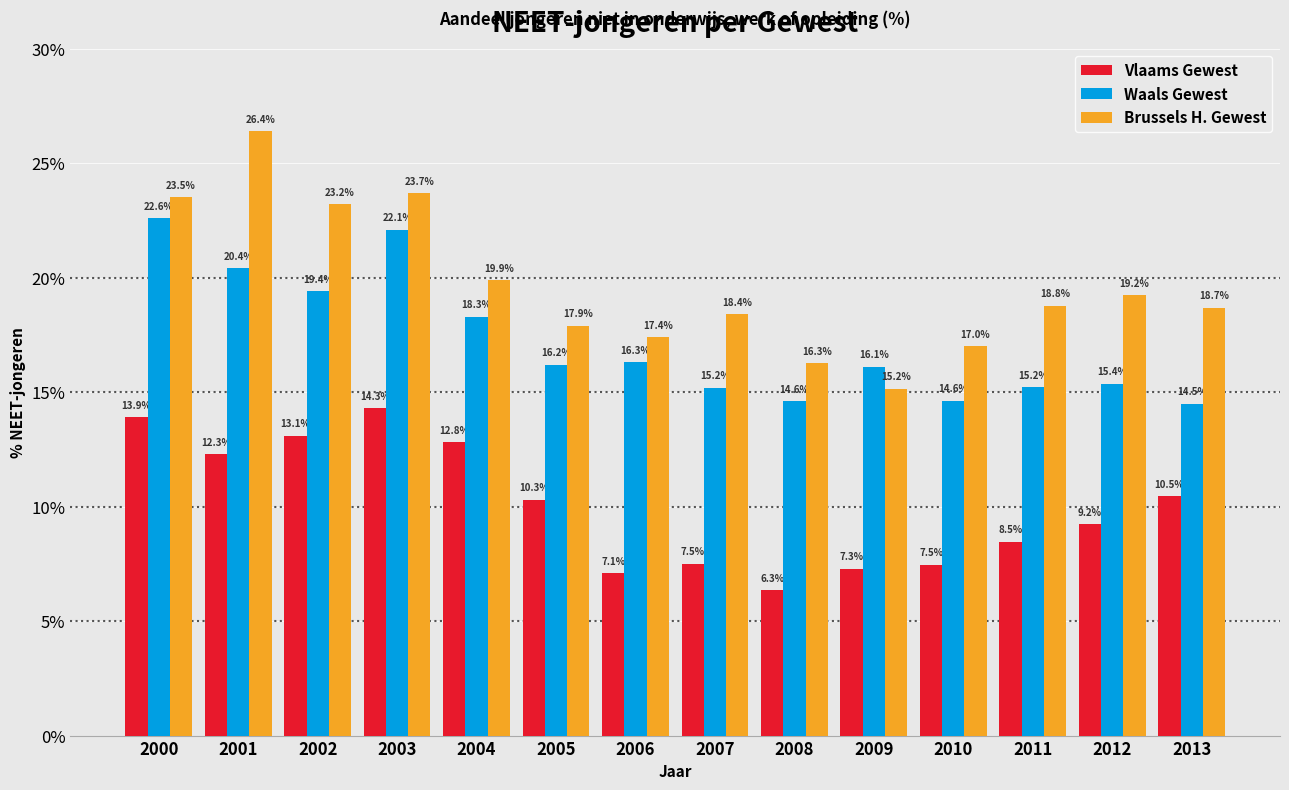

Reading left to right, list all the values displayed in this chart.

Vlaams Gewest: 2000=13.9	2001=12.3	2002=13.1	2003=14.3	2004=12.8	2005=10.3	2006=7.1	2007=7.5	2008=6.3	2009=7.3	2010=7.5	2011=8.5	2012=9.2	2013=10.5
Waals Gewest: 2000=22.6	2001=20.4	2002=19.4	2003=22.1	2004=18.3	2005=16.2	2006=16.3	2007=15.2	2008=14.6	2009=16.1	2010=14.6	2011=15.2	2012=15.4	2013=14.5
Brussels H. Gewest: 2000=23.5	2001=26.4	2002=23.2	2003=23.7	2004=19.9	2005=17.9	2006=17.4	2007=18.4	2008=16.3	2009=15.2	2010=17.0	2011=18.8	2012=19.2	2013=18.7